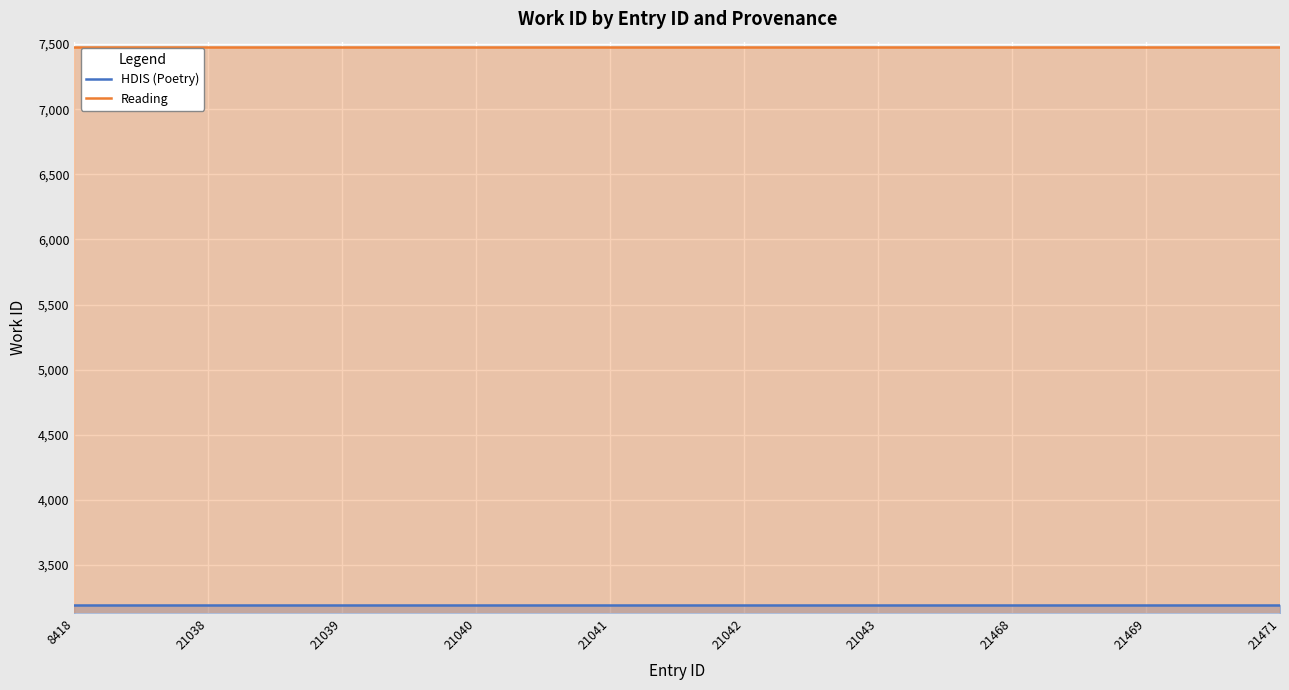

What is the difference between the highest and lowest values at 21042?

4283